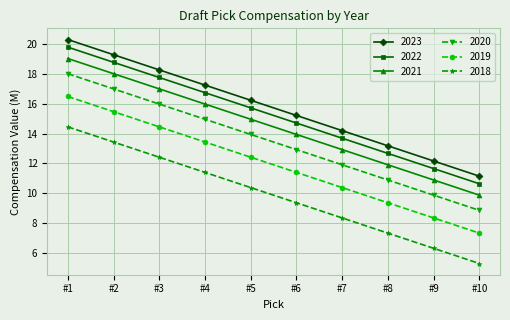

True or false: 2019 and 2020 cross at least once.

False